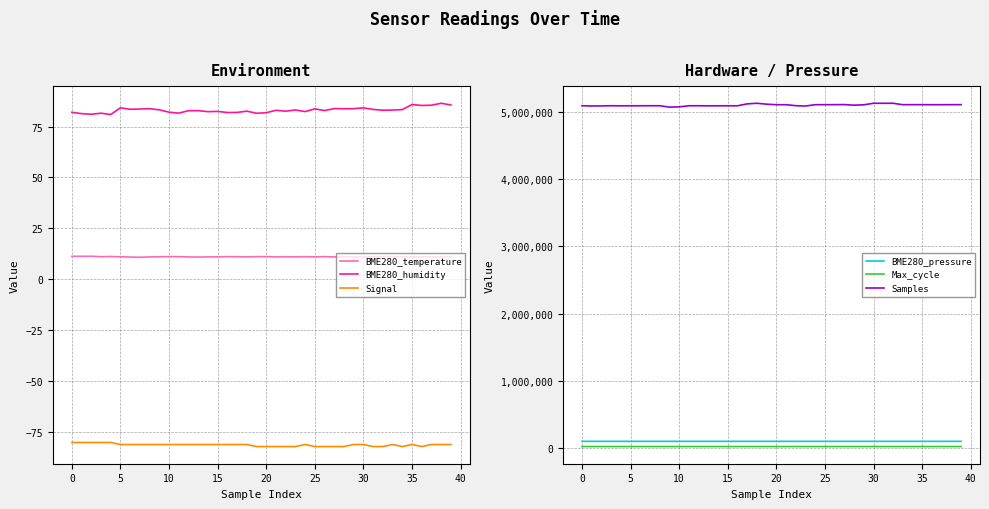

Which series changed the most between 16 and 28?

Samples